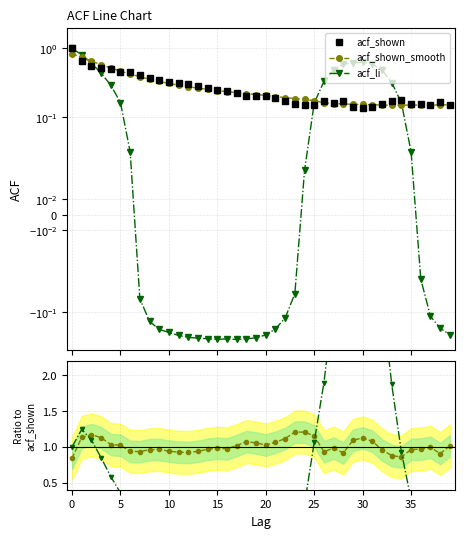

Where is the first local minimum for acf_shown_smooth?

30